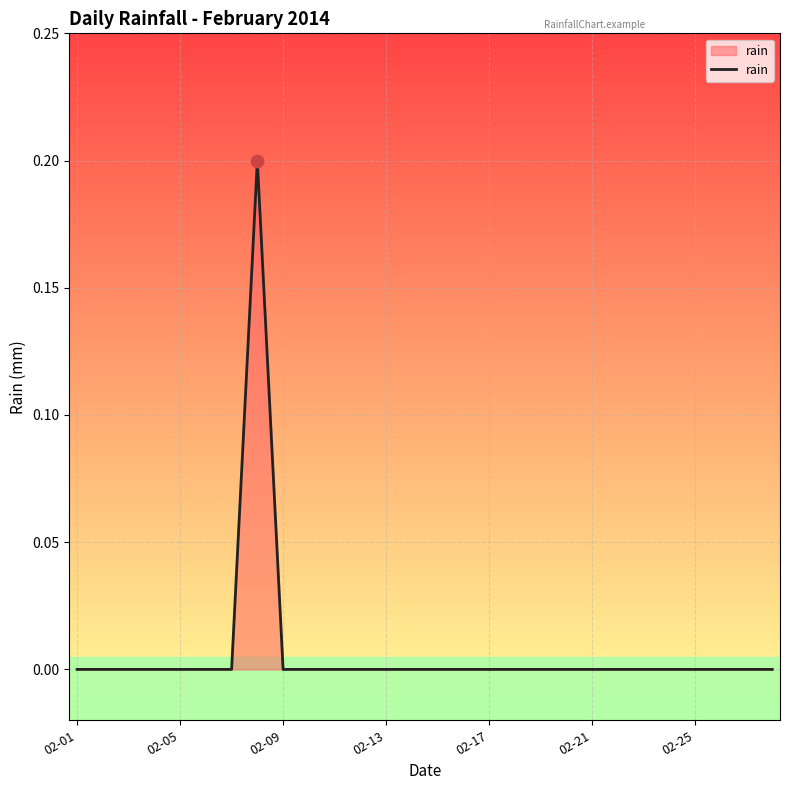

Is this an area chart (filled region under the line)?

Yes